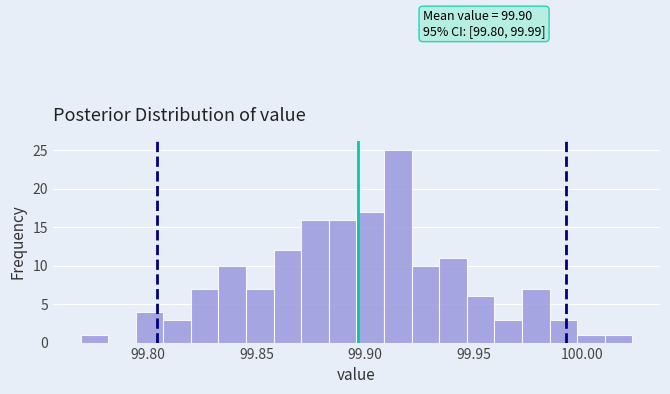

Around what value on the x-axis is the tallest bar? Give the approximate position of its centre, as read against the axis.

99.915